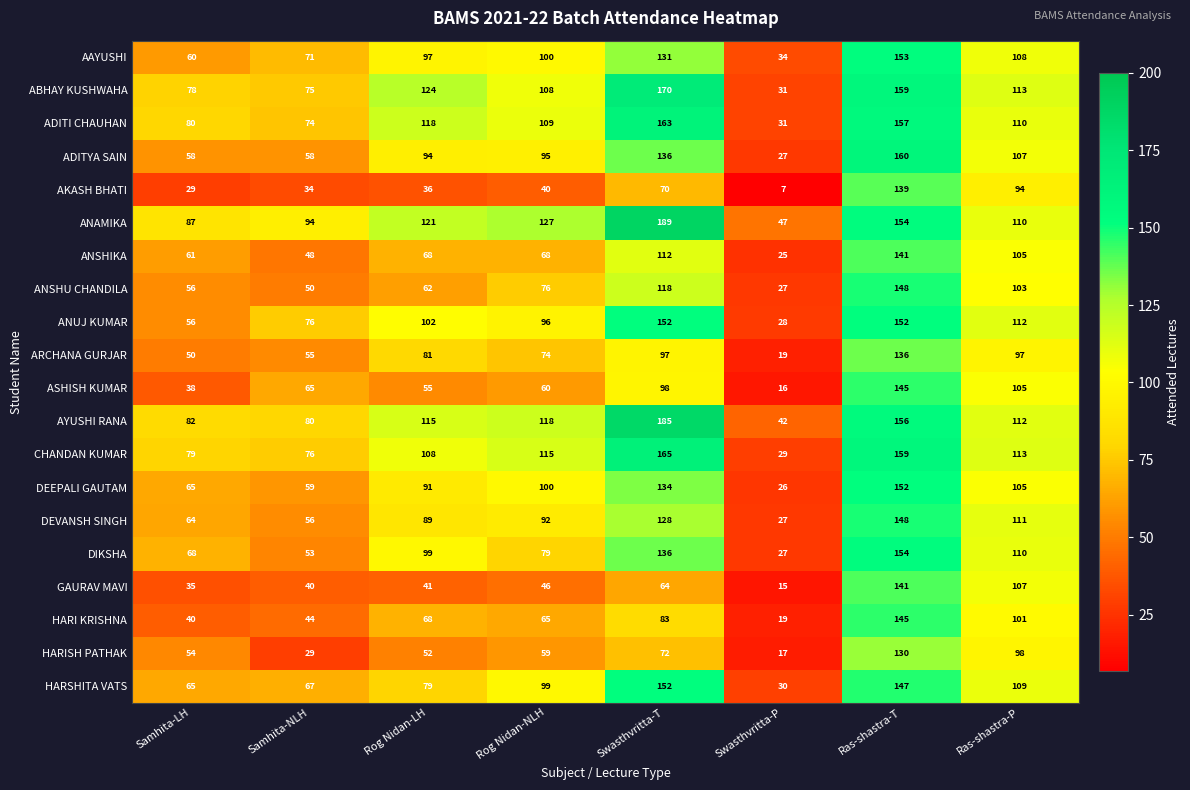

Is it true that ADITI CHAUHAN equals 276 at Ras-shastra-T?

False